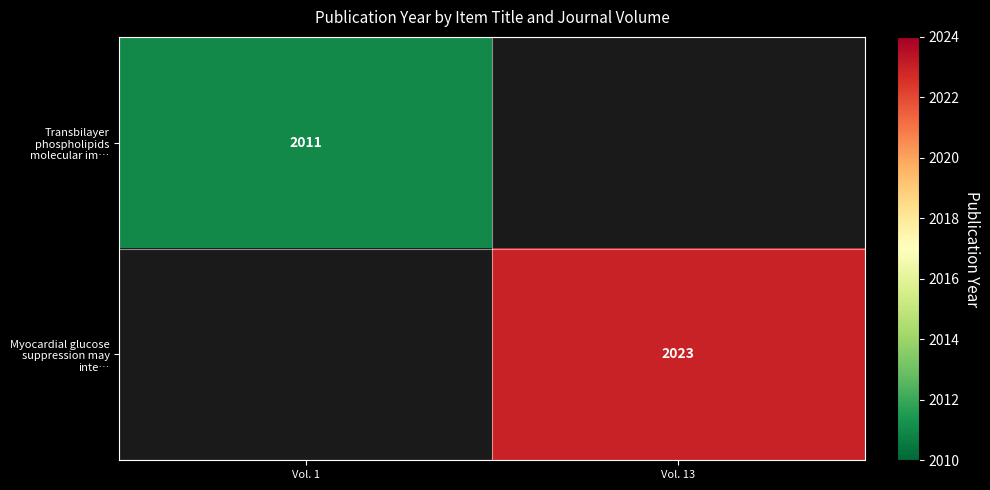

The Myocardial glucose suppression may inte… series shows 2023 at Vol. 13. True or false?

True